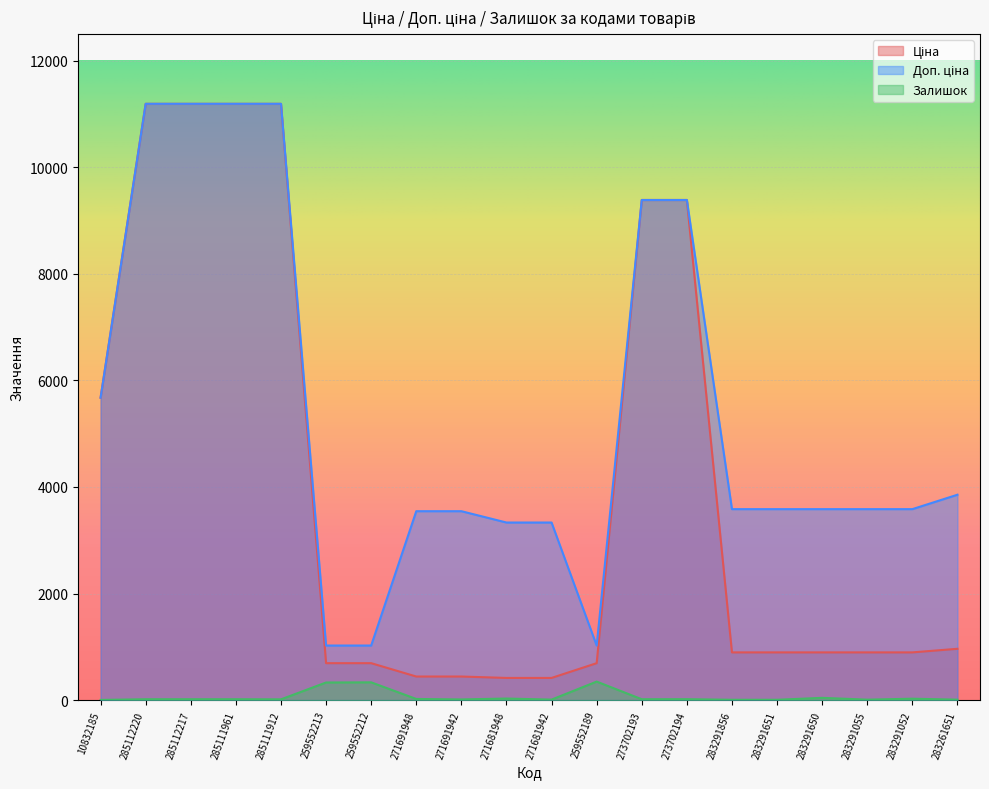

What is the spread (max minus min) of values at 259552212?

690.6